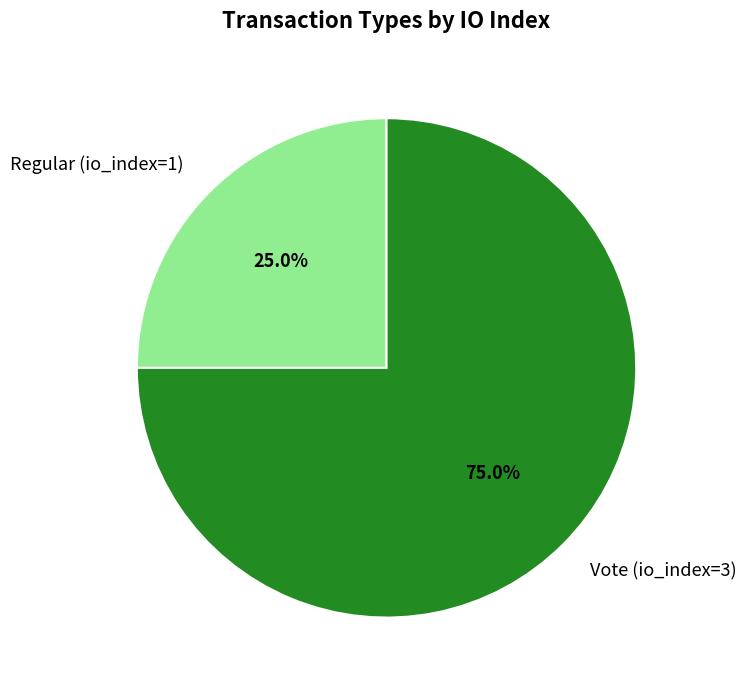

To the nearest percent, what is the combined percentage of Regular (io_index=1) and Vote (io_index=3)?

100%